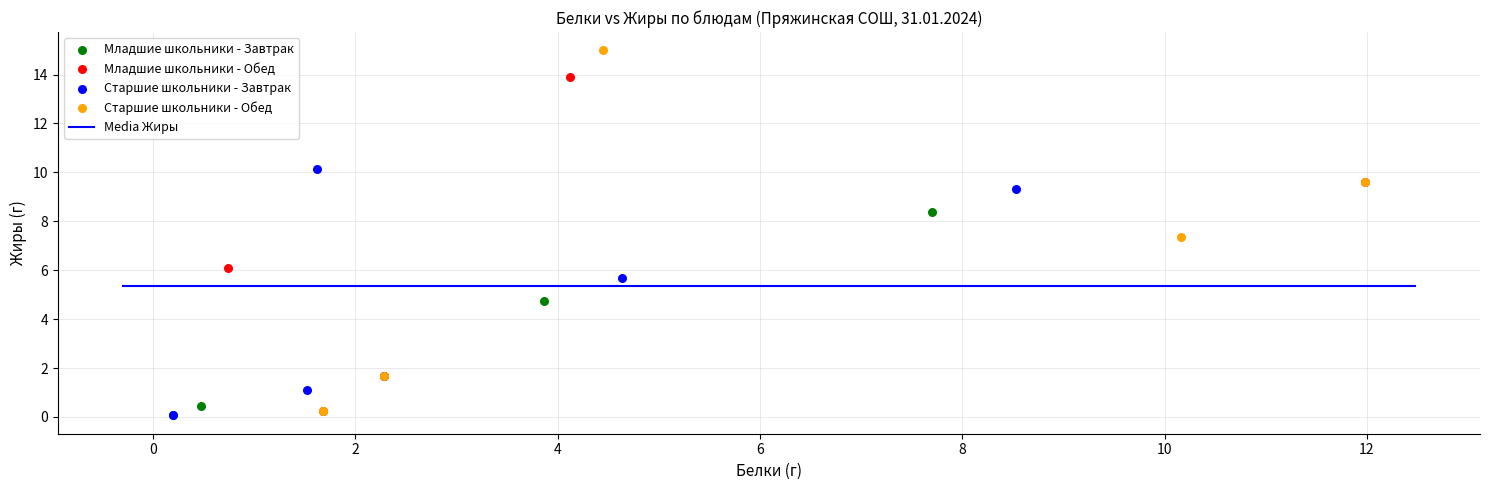

Which series has the largest Y range (max minus min)?

Старшие школьники - Обед